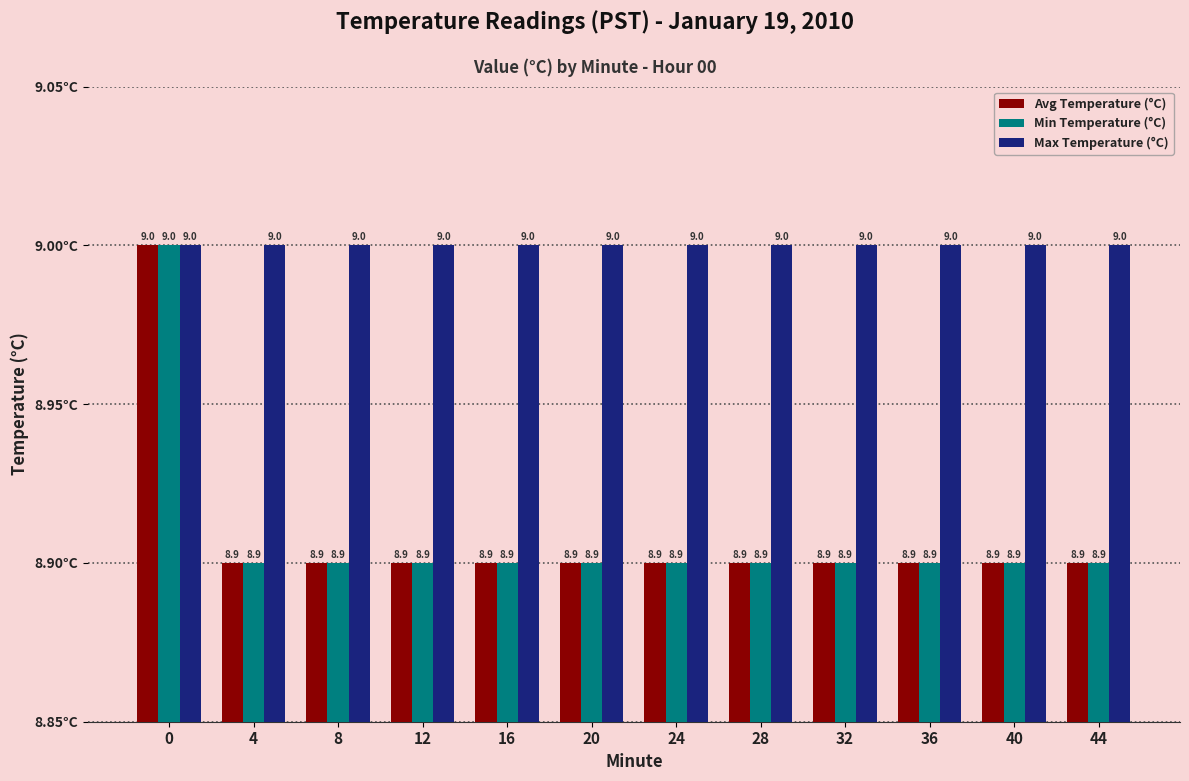

Read the Min Temperature (°C) value at 12.

8.9